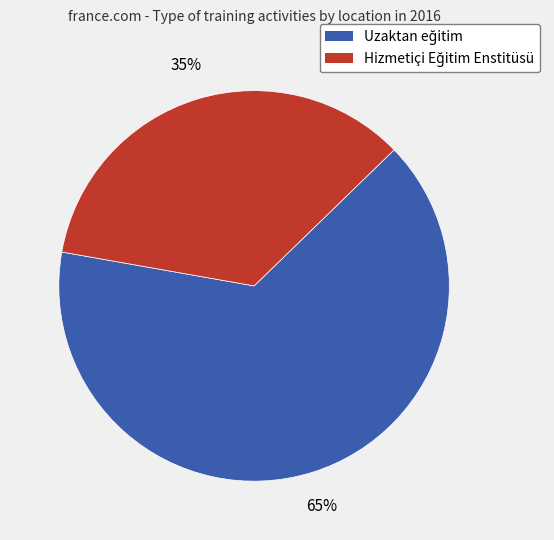

Is there any slice that represents more than half of the pie?

Yes